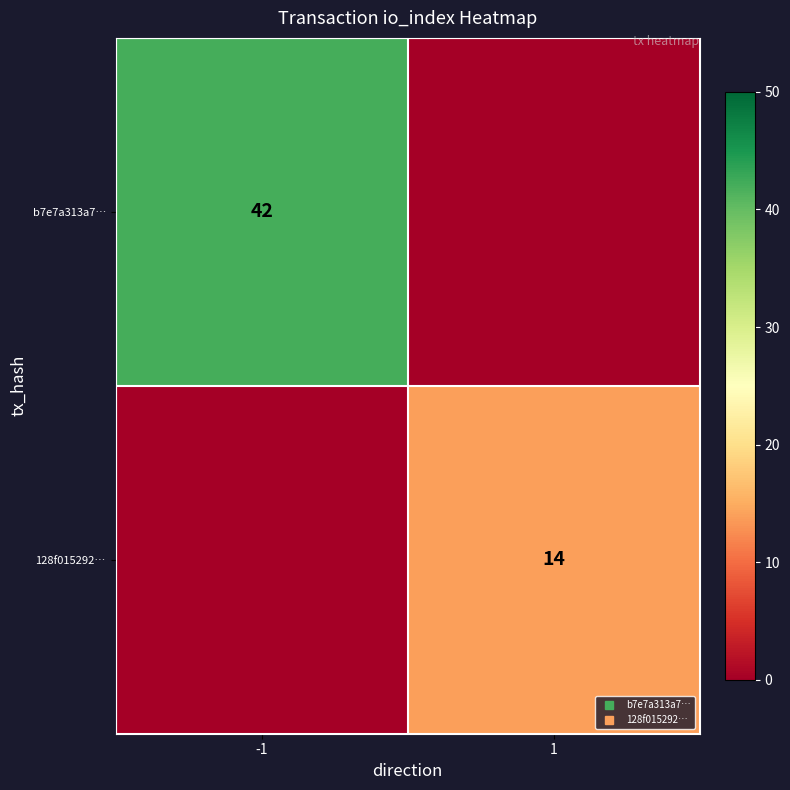

Rank the categories by 128f015292… value from highest to lowest.

1, -1